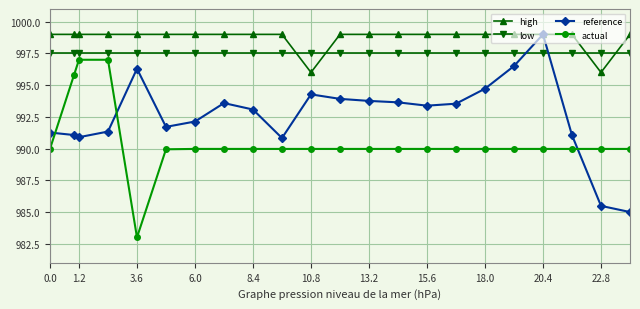

Rank the series by their average value, from lowest to highest.

actual, reference, low, high